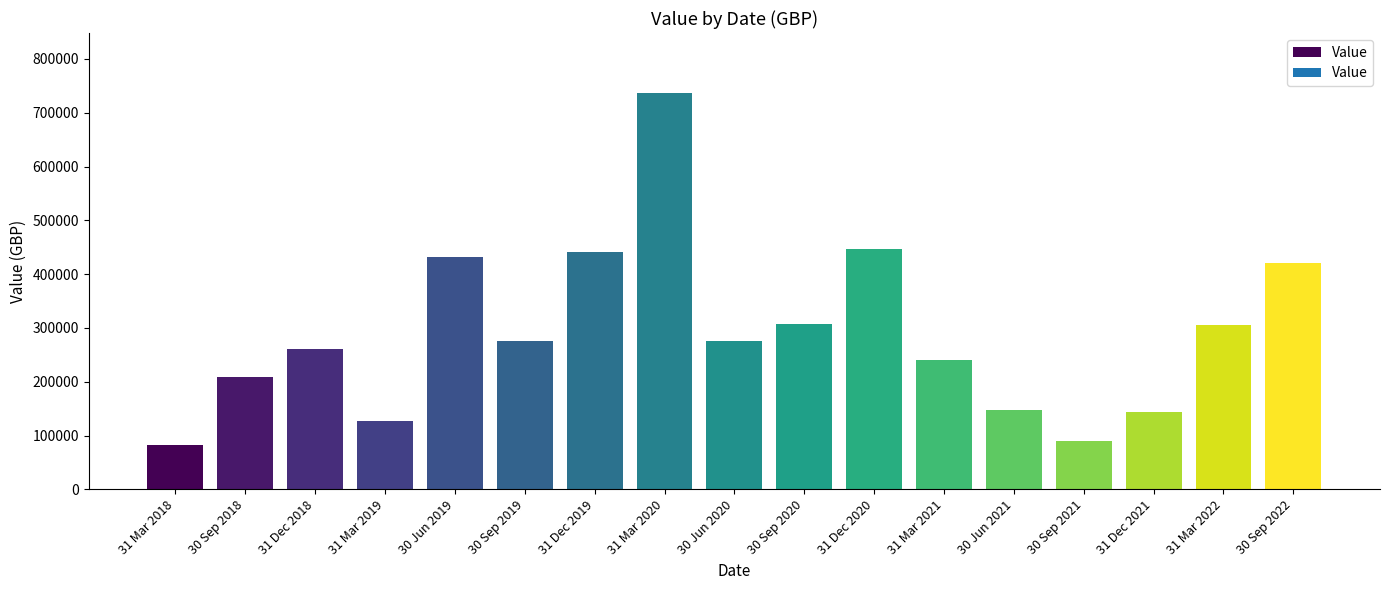

Where is the data nearest to the value 409686?

30 Sep 2022